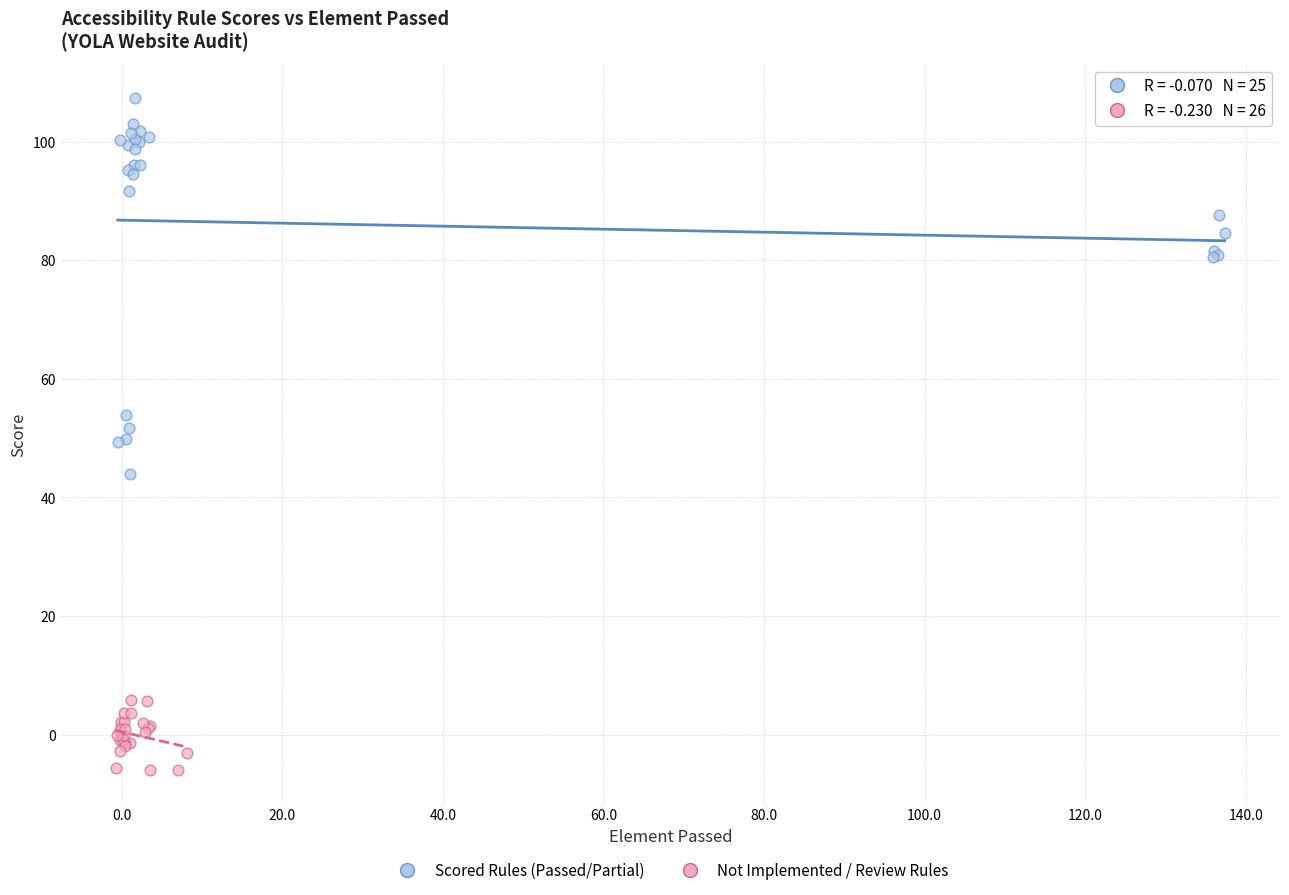

What are all the series names shown in the legend?

Scored Rules (Passed/Partial), Not Implemented / Review Rules